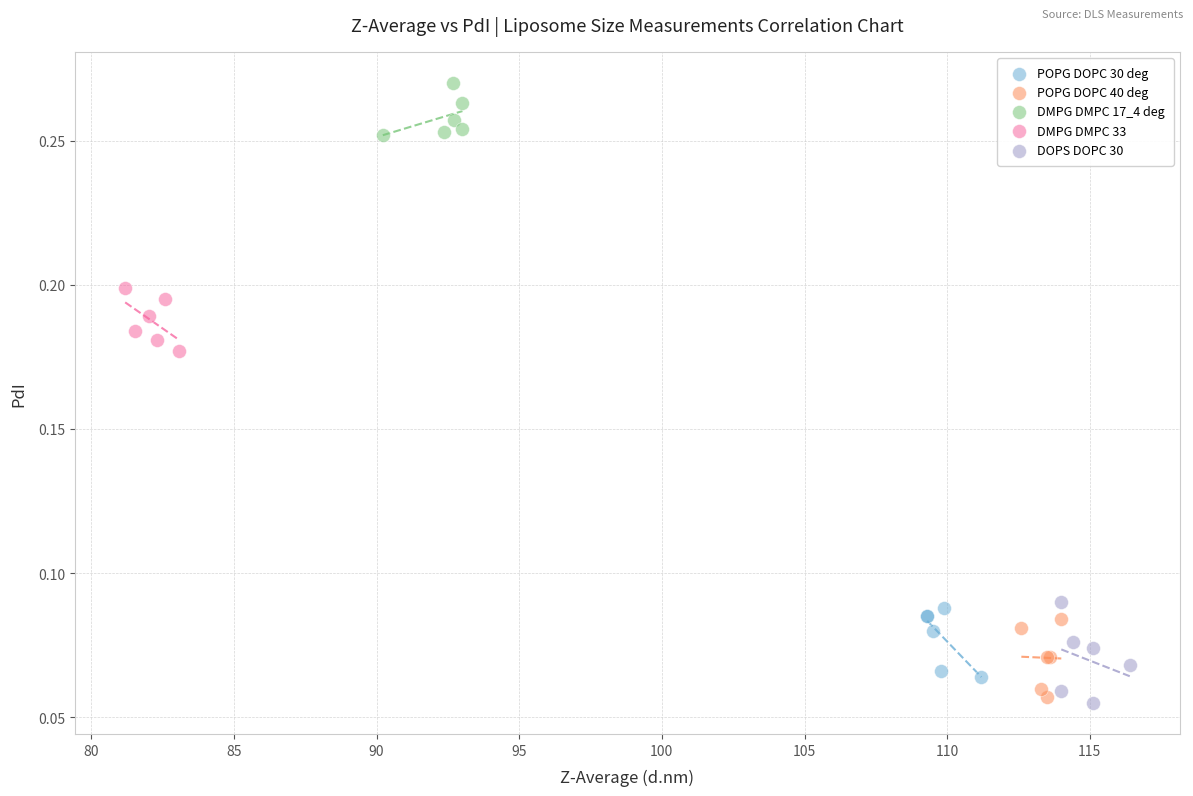

Which series contains the highest Y value?

DMPG DMPC 17_4 deg